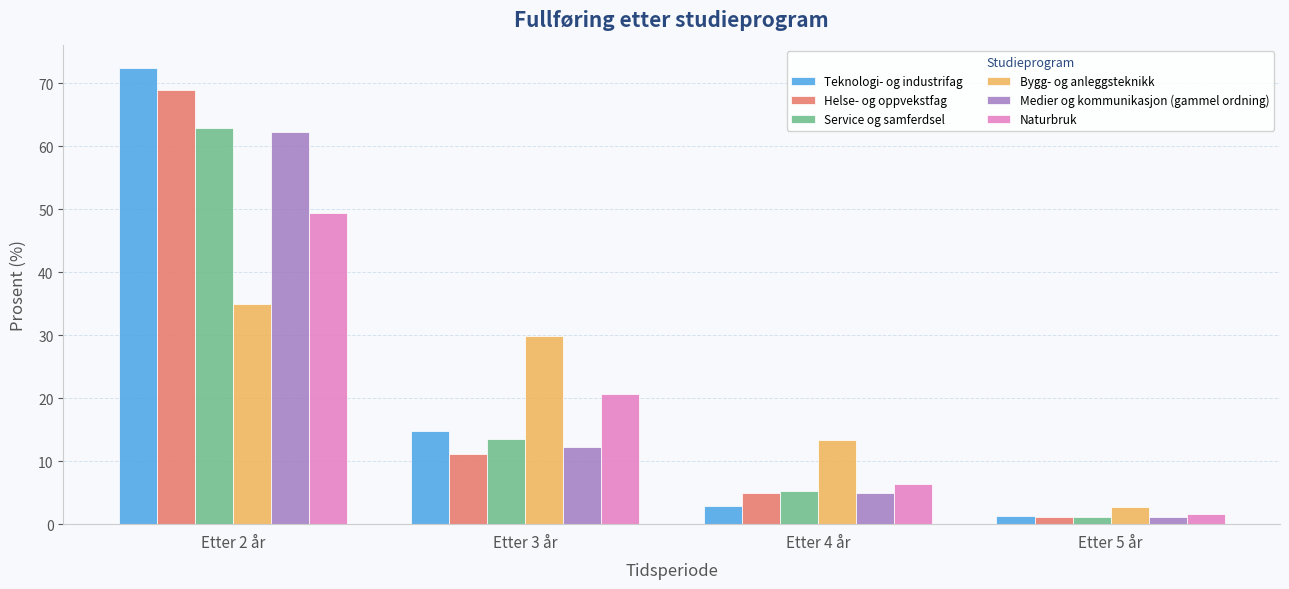

What position from the left is Etter 5 år?

4